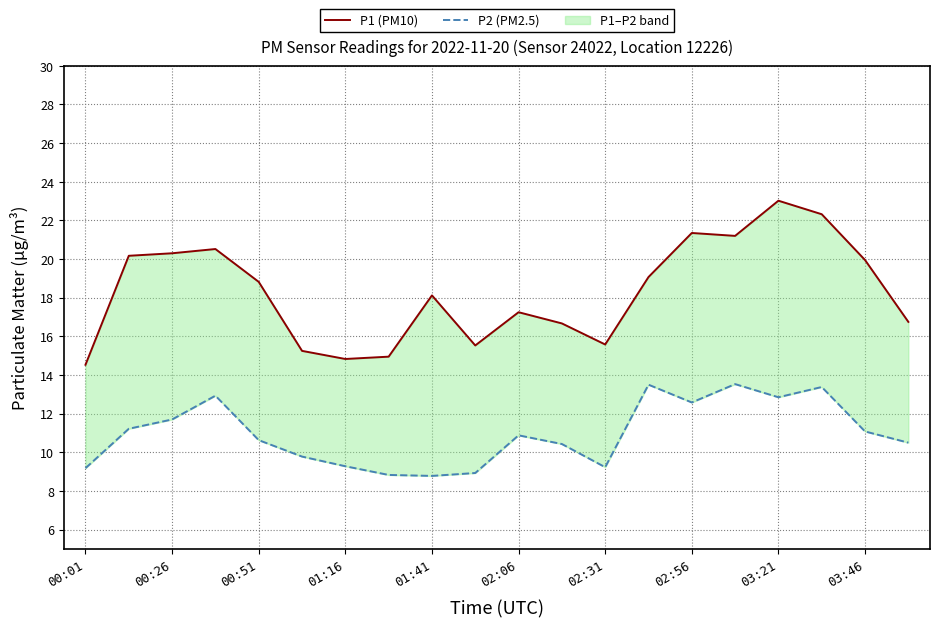

Which has a higher value, 14 or 11?

14